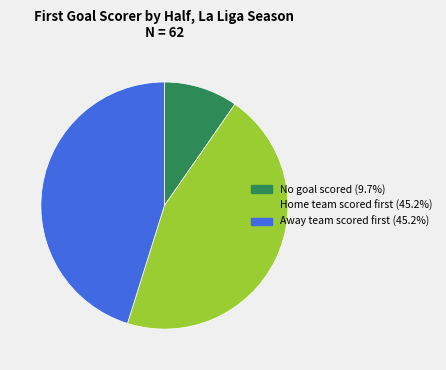

Is there any slice that represents more than half of the pie?

No